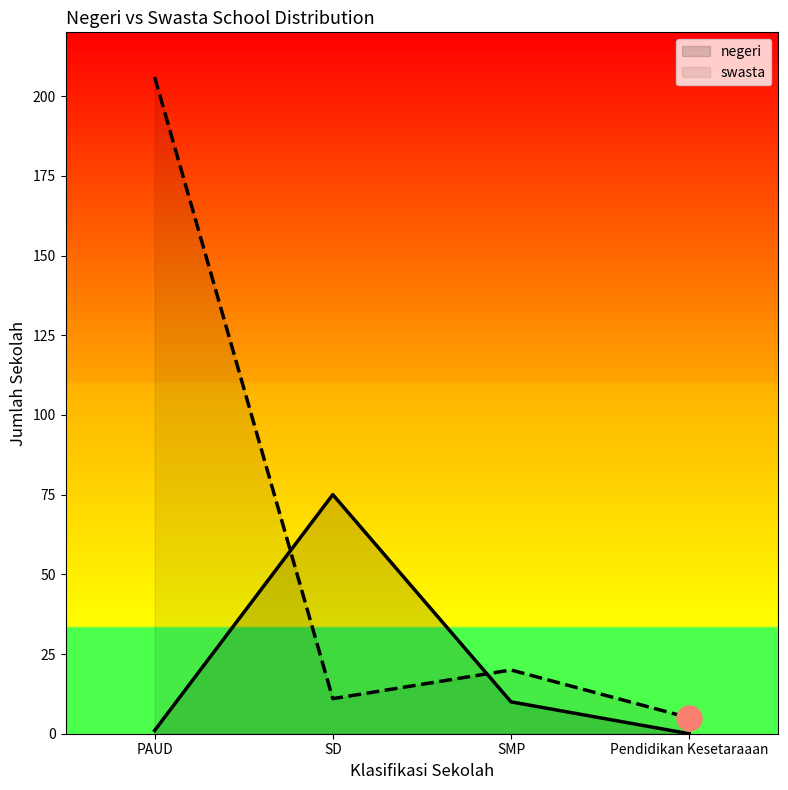

Reading left to right, what are all the values shown in this chart?

negeri: 1	75	10	0
swasta: 206	11	20	5